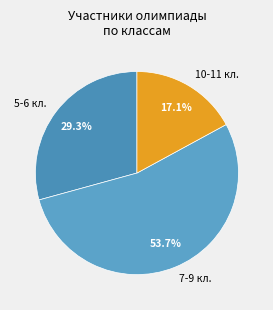

Which slice is the largest?

7-9 кл.